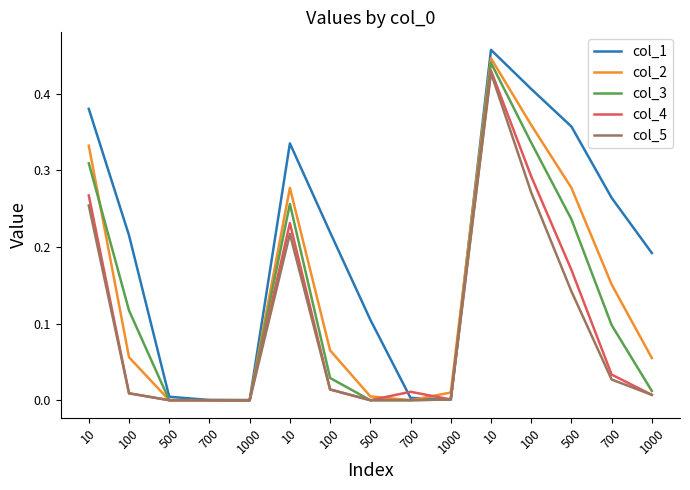

True or false: col_2 has a value of 0.1 at 100.

False